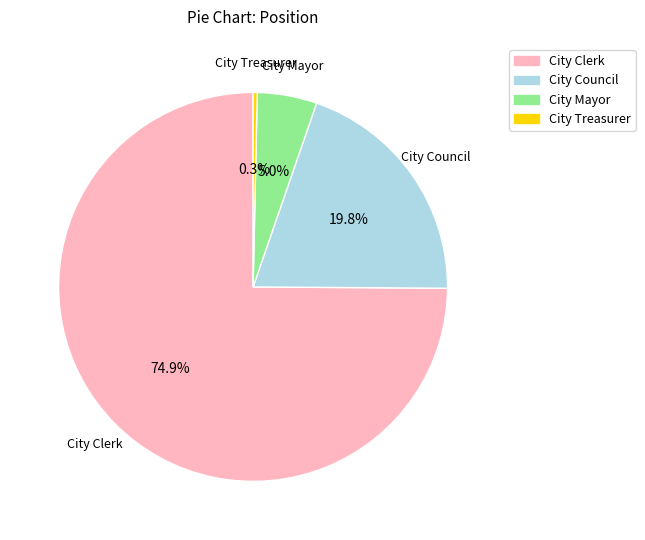

Which category has the smallest portion of the pie?

City Treasurer